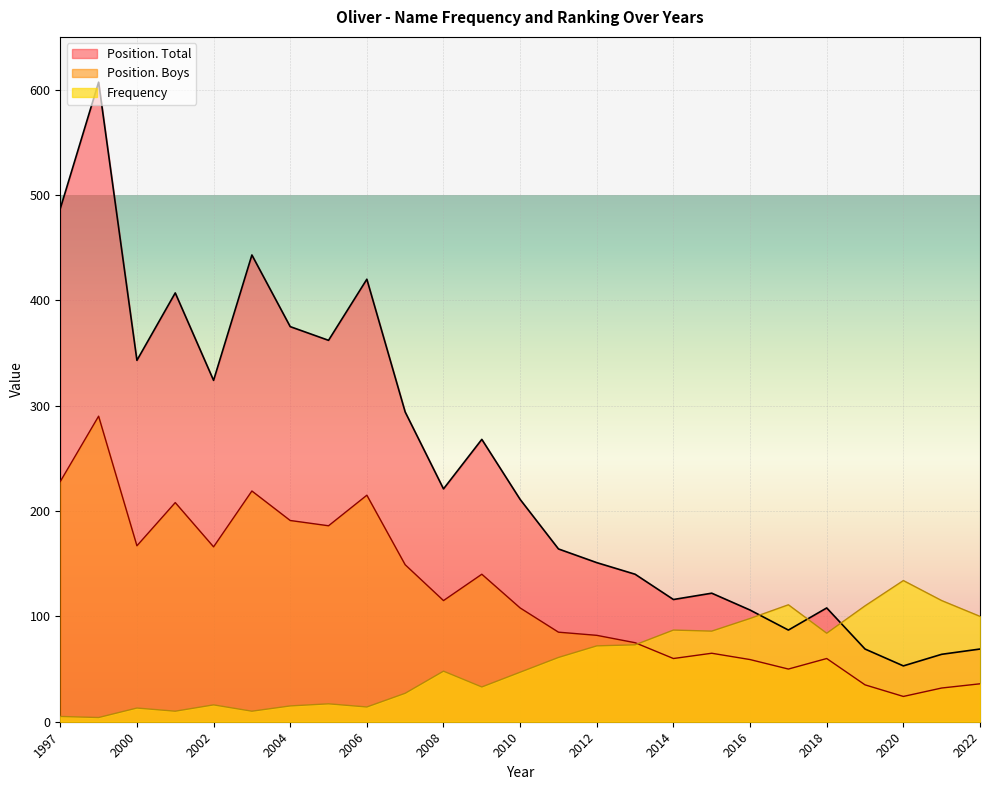

What is the highest value of the Frequency series?

134